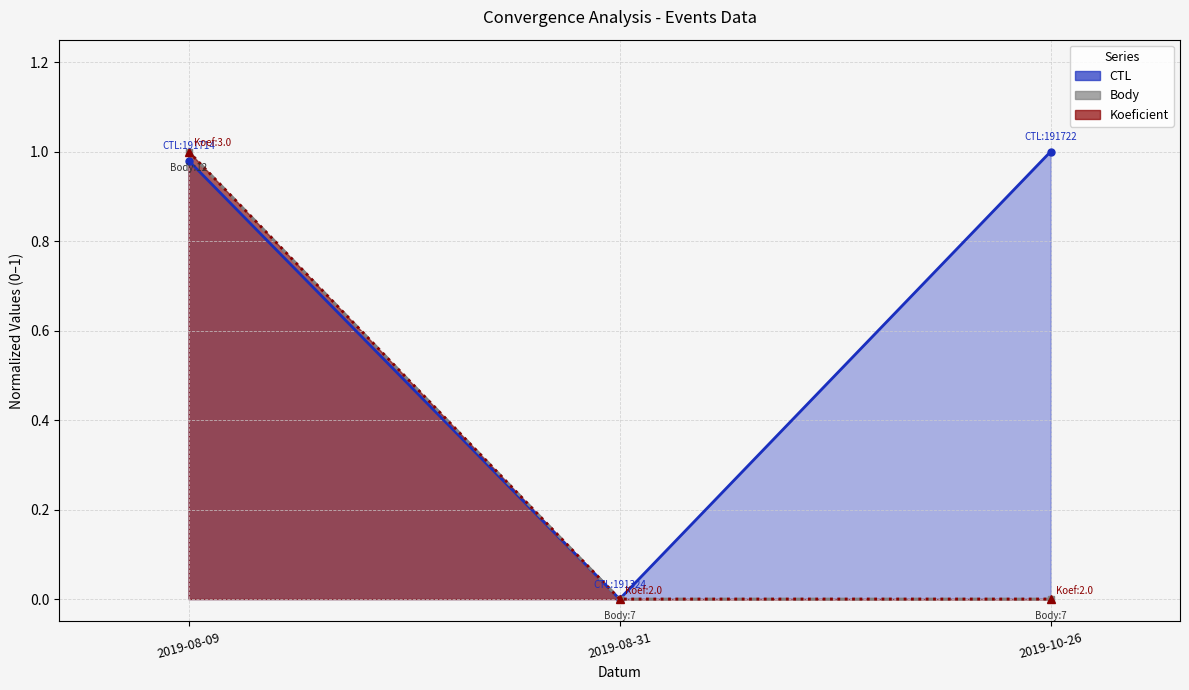

What are all the series names shown in the legend?

CTL, Koeficient, Body